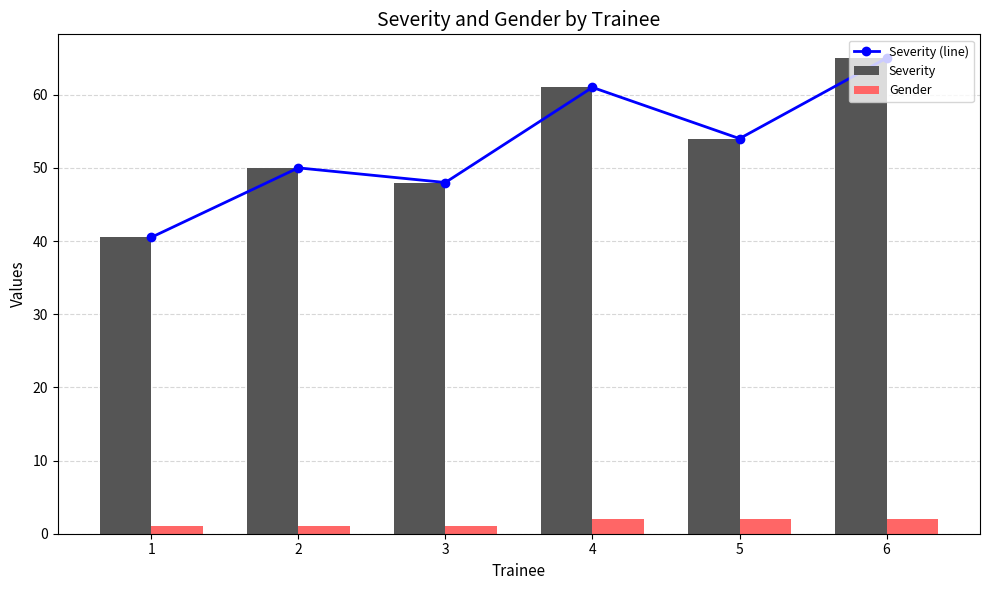

Which label corresponds to the largest value in the chart?

6